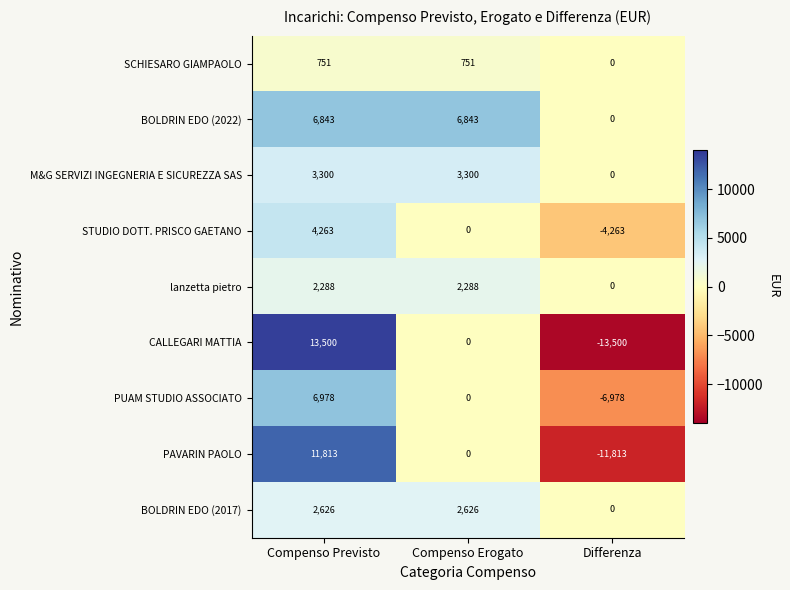

Reading left to right, list all the values displayed in this chart.

SCHIESARO GIAMPAOLO: Compenso Previsto=751	Compenso Erogato=751	Differenza=0
BOLDRIN EDO (2022): Compenso Previsto=6843	Compenso Erogato=6843	Differenza=0
M&G SERVIZI INGEGNERIA E SICUREZZA SAS: Compenso Previsto=3300	Compenso Erogato=3300	Differenza=0
STUDIO DOTT. PRISCO GAETANO: Compenso Previsto=4263	Compenso Erogato=0	Differenza=-4263
lanzetta pietro: Compenso Previsto=2288	Compenso Erogato=2288	Differenza=0
CALLEGARI MATTIA: Compenso Previsto=13500	Compenso Erogato=0	Differenza=-13500
PUAM STUDIO ASSOCIATO: Compenso Previsto=6978	Compenso Erogato=0	Differenza=-6978
PAVARIN PAOLO: Compenso Previsto=11813	Compenso Erogato=0	Differenza=-11813
BOLDRIN EDO (2017): Compenso Previsto=2626	Compenso Erogato=2626	Differenza=0